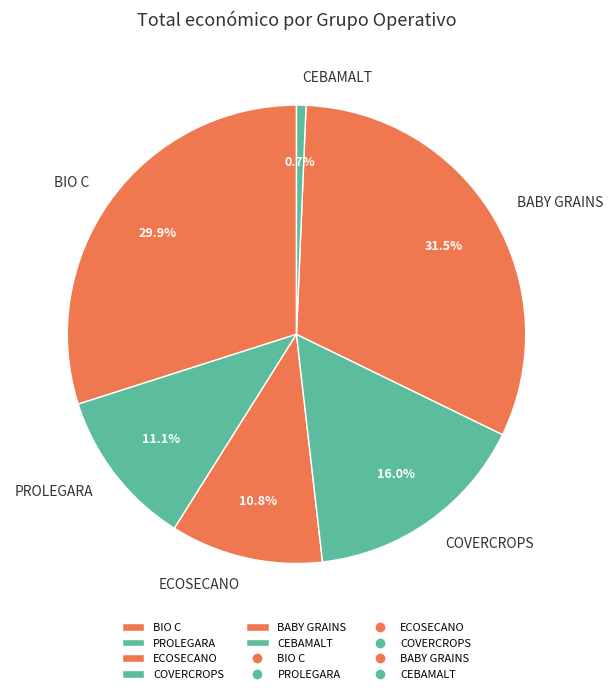

Between ECOSECANO and COVERCROPS, which is larger?

COVERCROPS